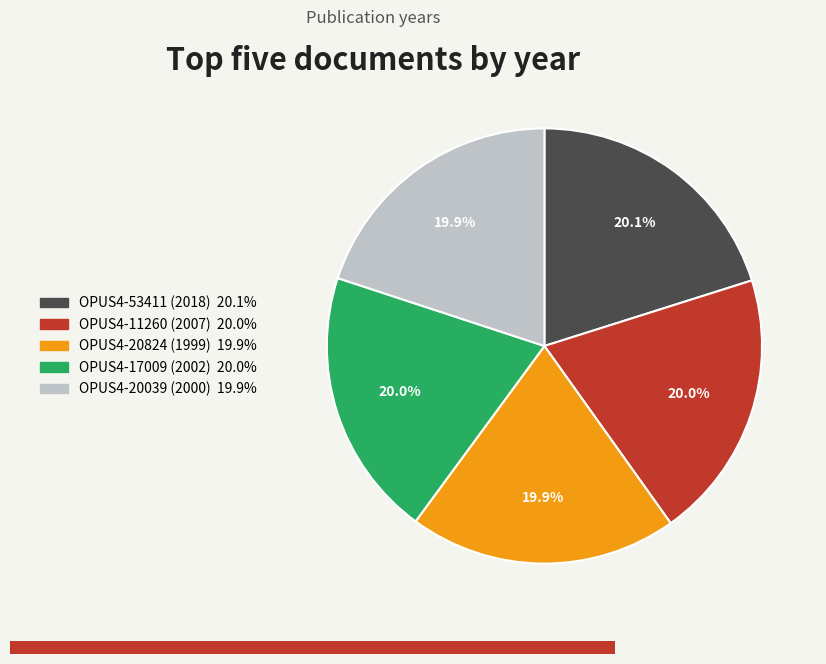

Approximately how many times larger is the value at OPUS4-11260 (2007) compared to OPUS4-20824 (1999)?

1.0